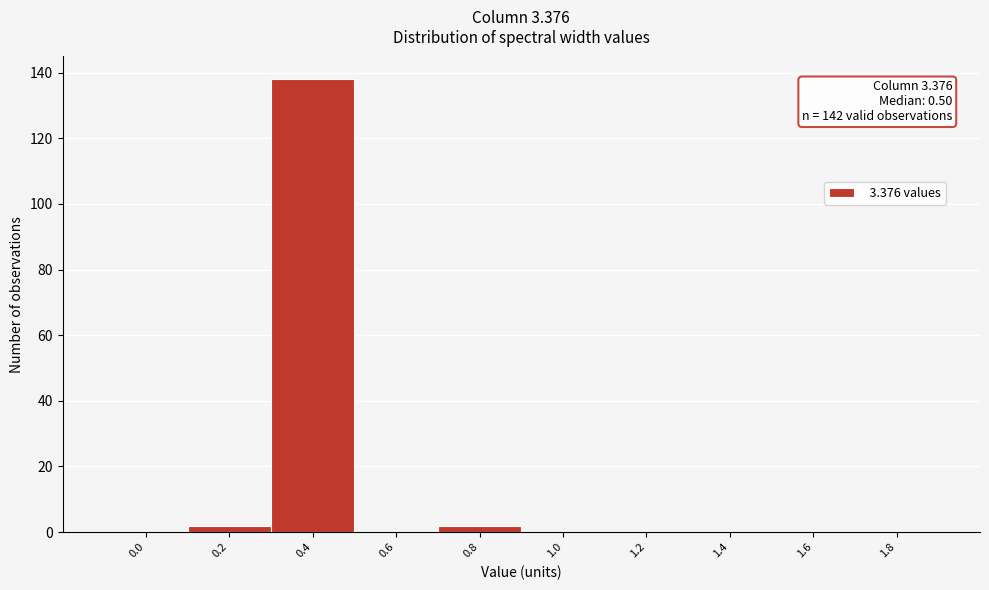

Reading left to right, transcribe all the data shown in this chart.

0.0=0	0.2=2	0.4=138	0.6=0	0.8=2	1.0=0	1.2=0	1.4=0	1.6=0	1.8=0